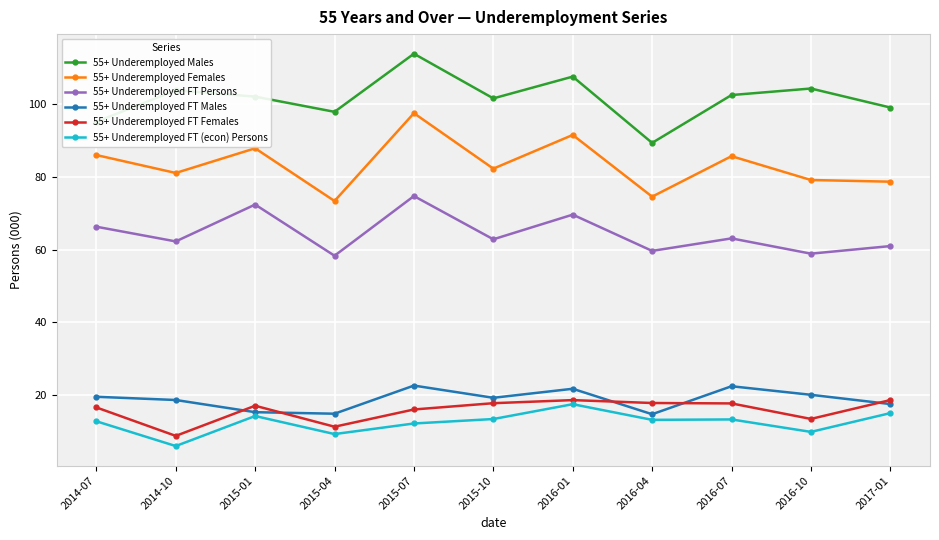

What is the difference between the highest and lowest values at 2015-04?

88.3